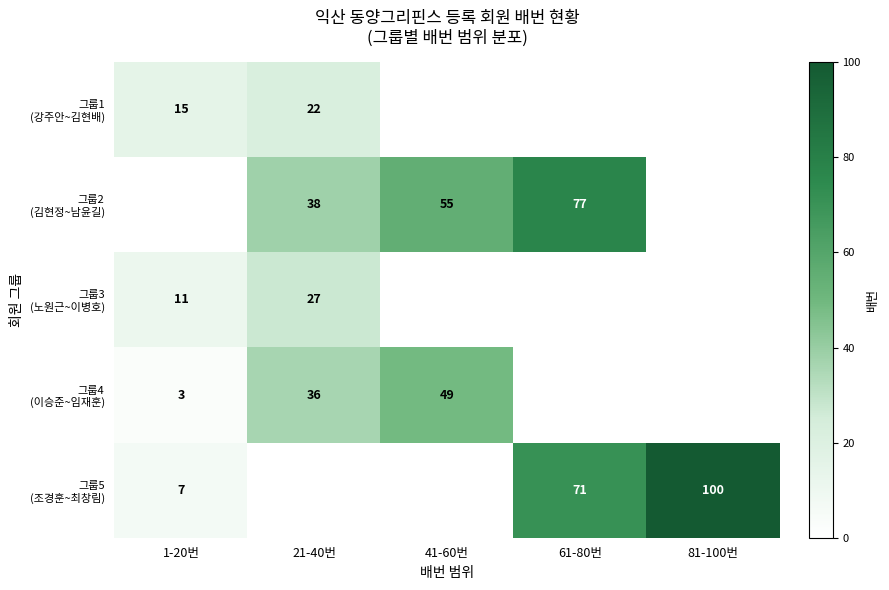

What is the approximate value of 그룹2 (김현정~남윤길) at 61-80번, to the nearest 5?

75